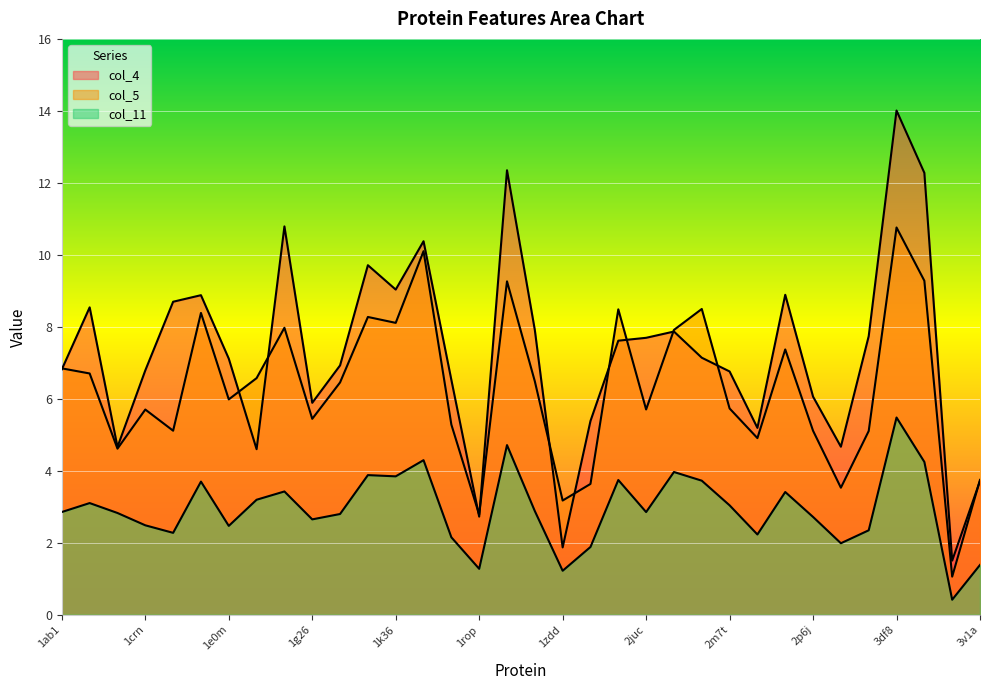

What is the spread (max minus min) of values at 1e0m?

4.6